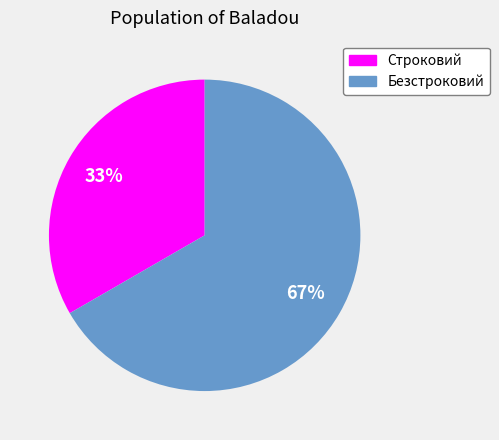

Is the sum of Безстроковий and Строковий greater than half?

Yes